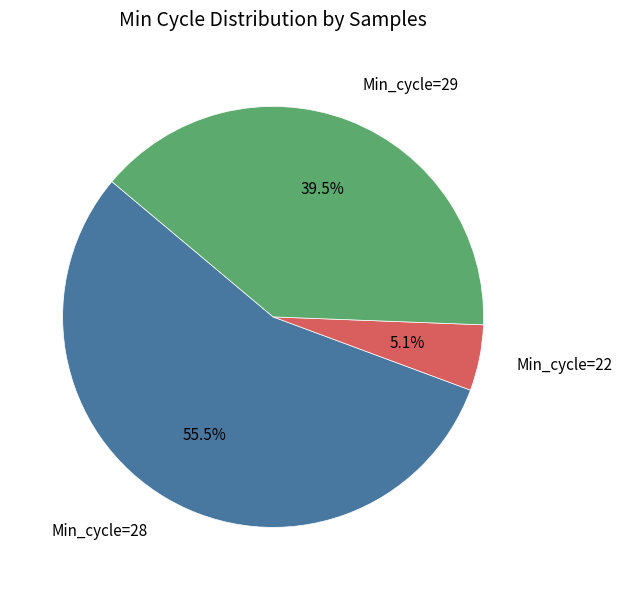

Does any single category account for the majority?

Yes